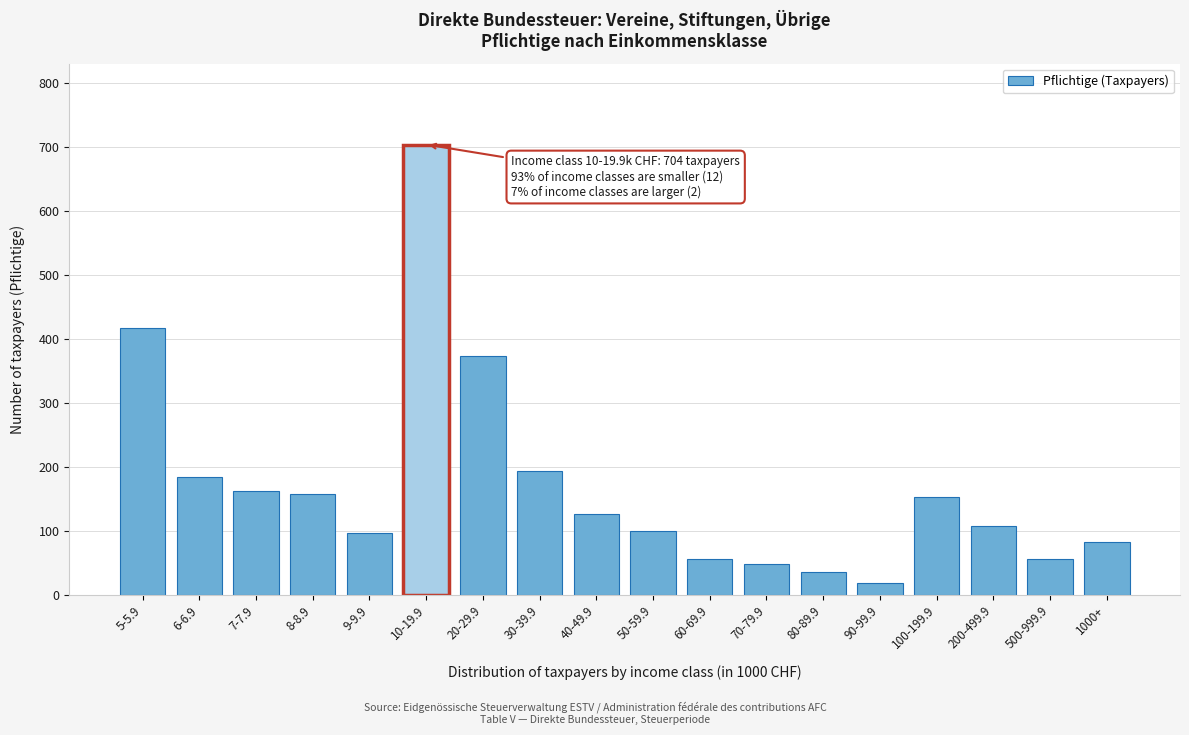

Reading left to right, list all the values displayed in this chart.

417	184	162	157	96	704	374	193	126	100	56	48	36	18	152	108	56	82